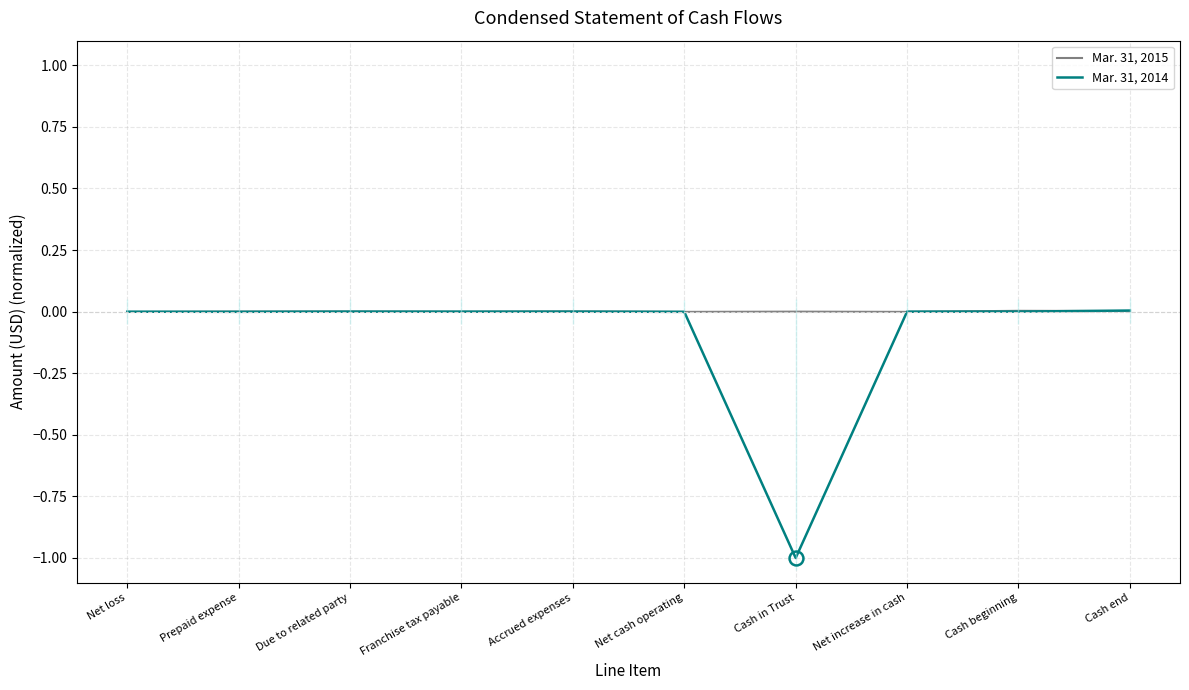

Is it true that Mar. 31, 2014 equals 0.0 at Accrued expenses?

True